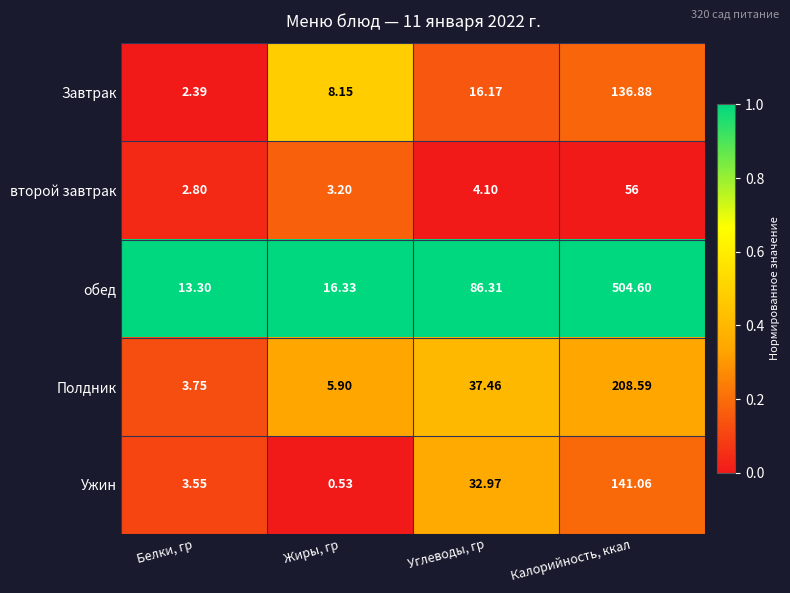

Which category has the highest value across all series?

Калорийность, ккал